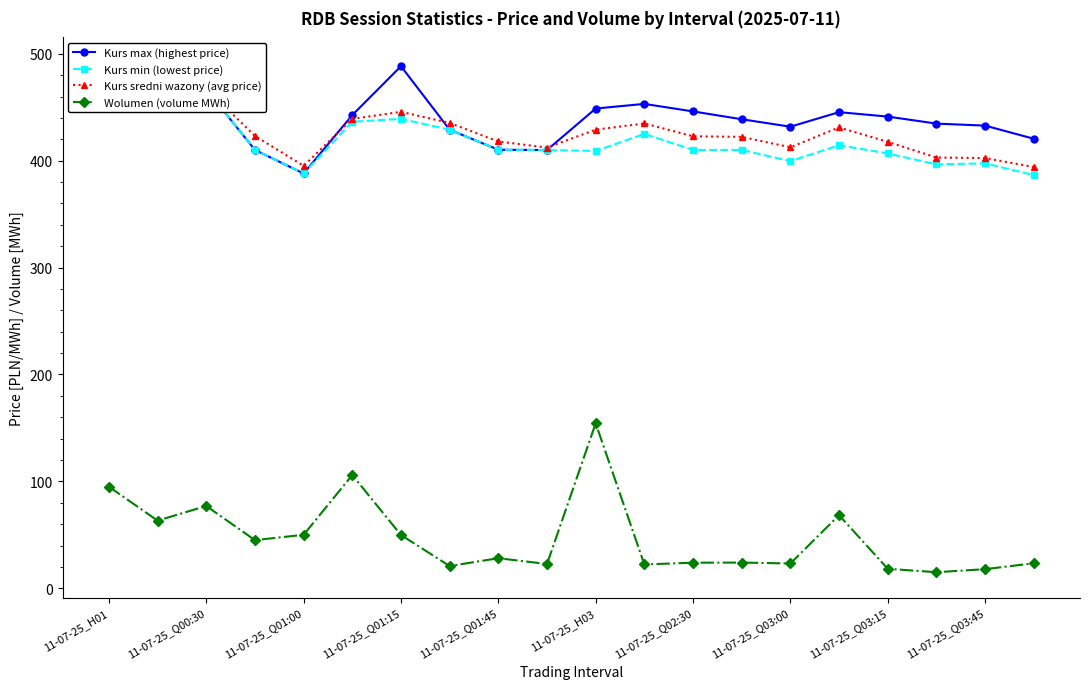

Reading left to right, list all the values displayed in this chart.

Kurs max (highest price): 461.6	491.5	466.7	410.0	388.0	442.6	488.3	428.9	410.2	409.9	448.8	453.1	446.0	438.7	431.8	445.4	441.2	434.7	432.8	420.5
Kurs min (lowest price): 461.6	479.8	466.7	410.0	388.0	436.4	439.1	428.9	410.2	409.9	409.1	425.0	410.0	410.0	399.5	414.4	406.7	396.5	397.5	386.4
Kurs sredni wazony (avg price): 461.6	489.7	467.5	423.1	395.2	439.0	445.7	435.2	417.9	412.3	429.0	434.8	422.8	422.2	412.5	431.1	417.6	402.9	402.4	394.1
Wolumen (volume MWh): 95.0	63.3	77.0	45.0	50.0	105.9	49.8	20.8	28.1	22.7	154.3	22.3	23.9	24.1	23.2	68.4	18.2	15.0	17.9	23.4